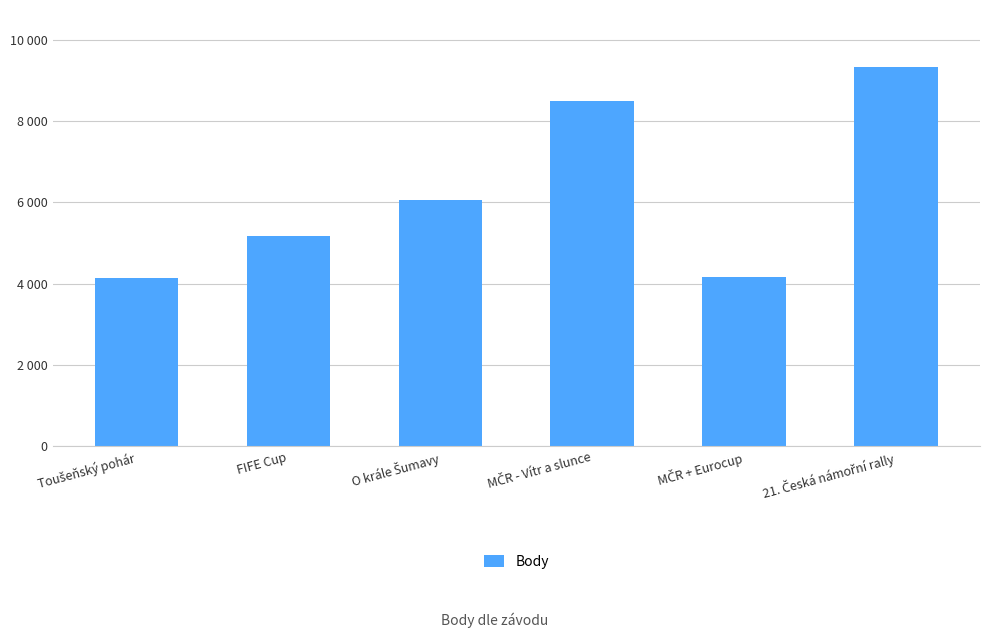

Reading left to right, what are all the values shown in this chart?

Toušeňský pohár=4139	FIFE Cup=5165	O krále Šumavy=6051	MČR - Vítr a slunce=8505	MČR + Eurocup=4157	21. Česká námořní rally=9332